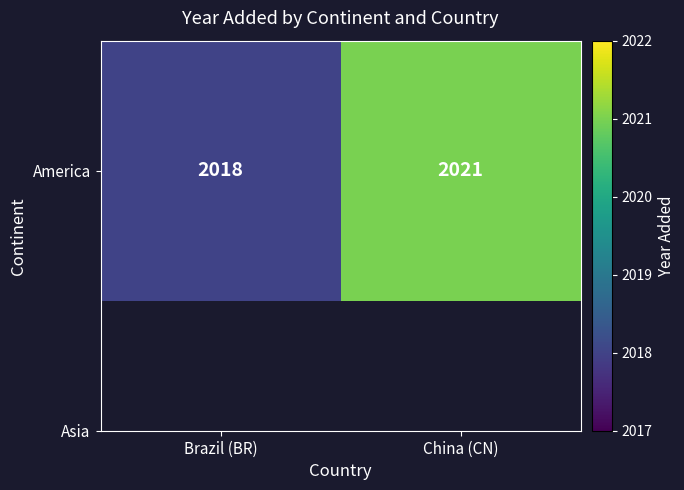

The chart shows a value of 1125 at China (CN). True or false?

False